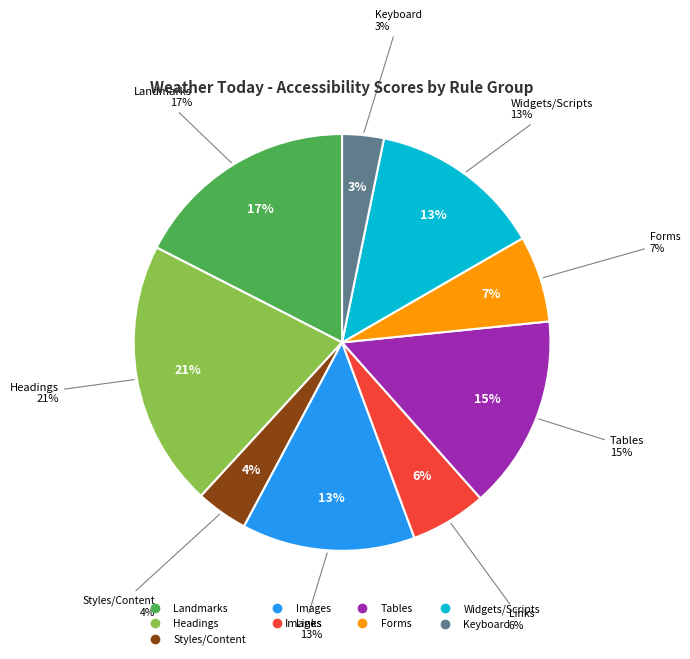

The Keyboard slice represents 3% of the pie. True or false?

True